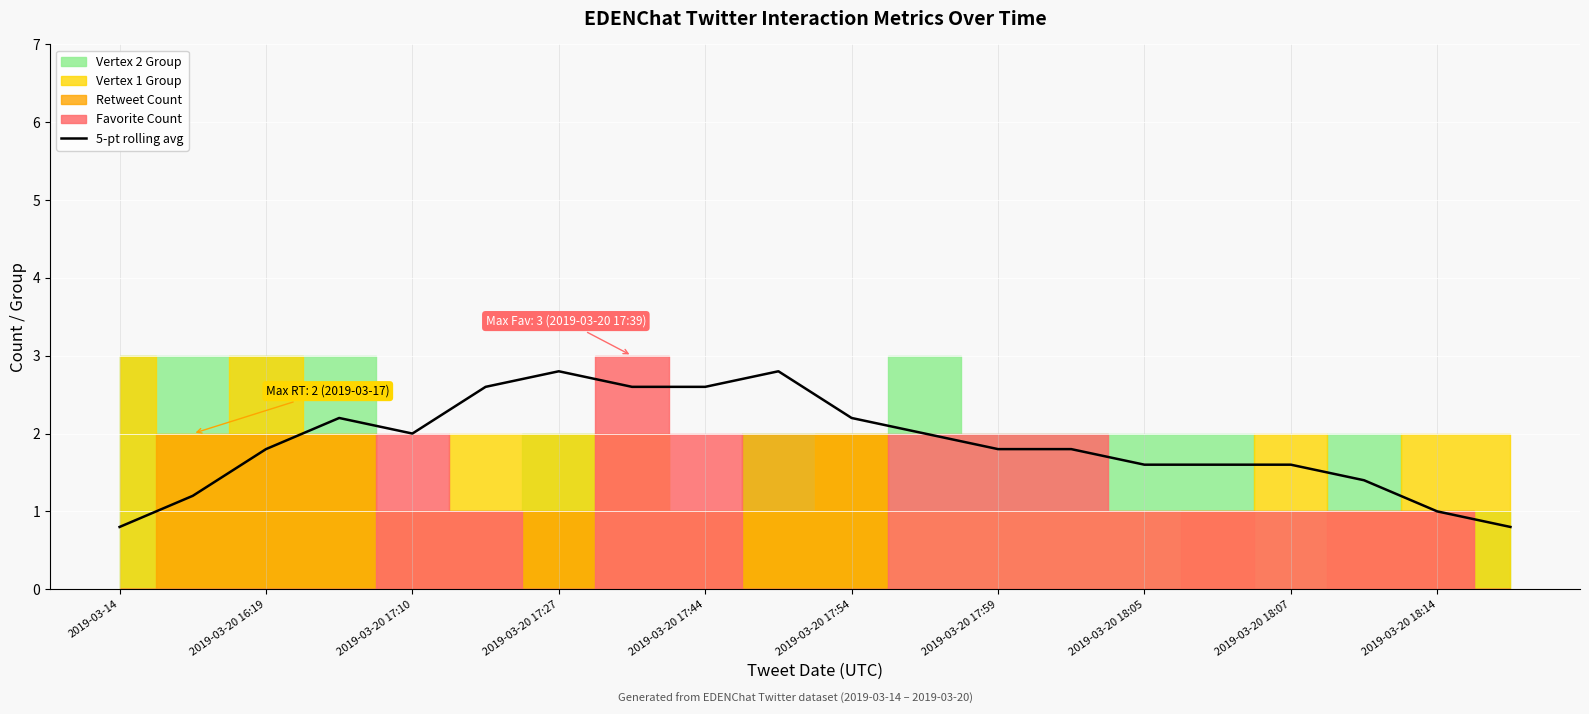

Reading left to right, what are all the values shown in this chart?

0.8	1.2	1.8	2.2	2.0	2.6	2.8	2.6	2.6	2.8	2.2	2.0	1.8	1.8	1.6	1.6	1.6	1.4	1.0	0.8